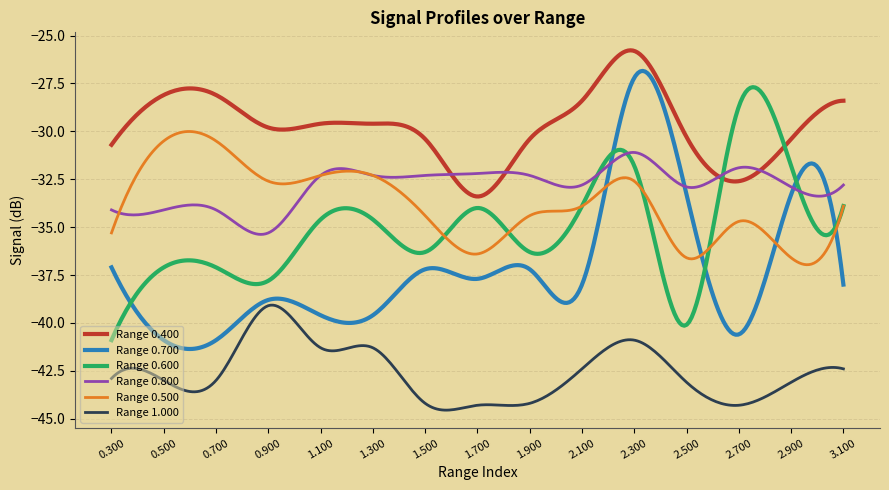

Count the number of data series in this chart.

6